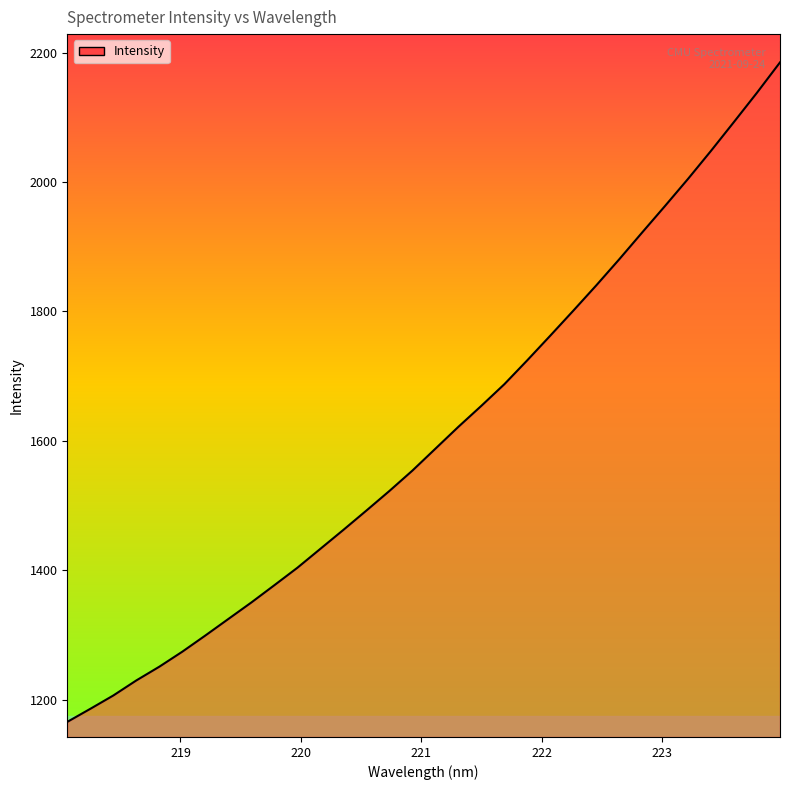

True or false: the data has more than 1 interior local peaks.

False